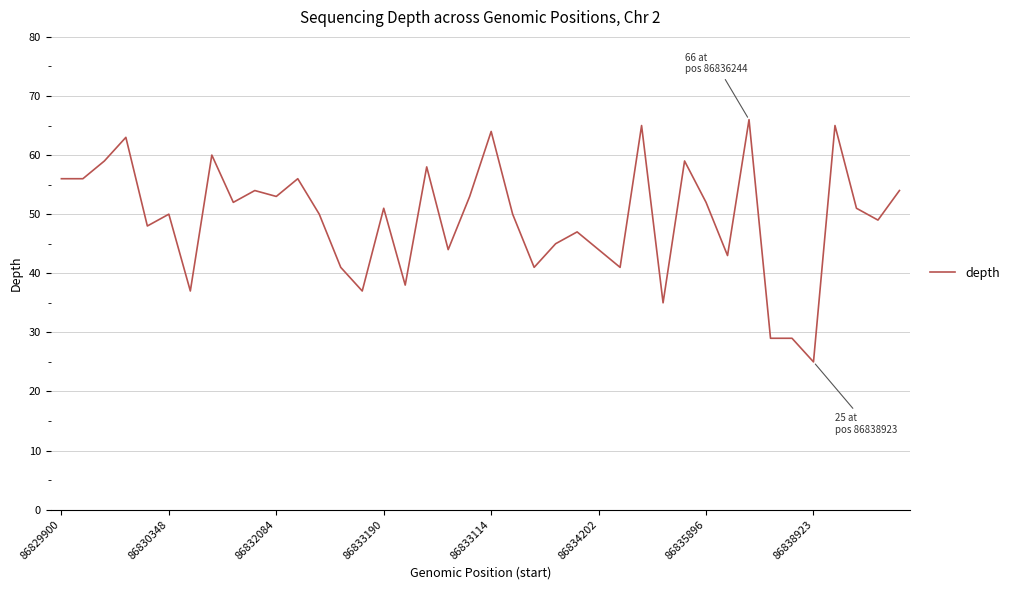

What is the difference between the maximum and minimum values?

41